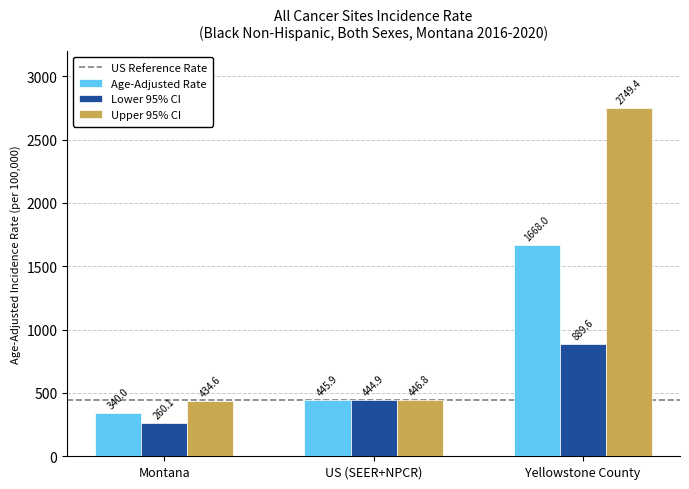

How many bars are there in total?

9